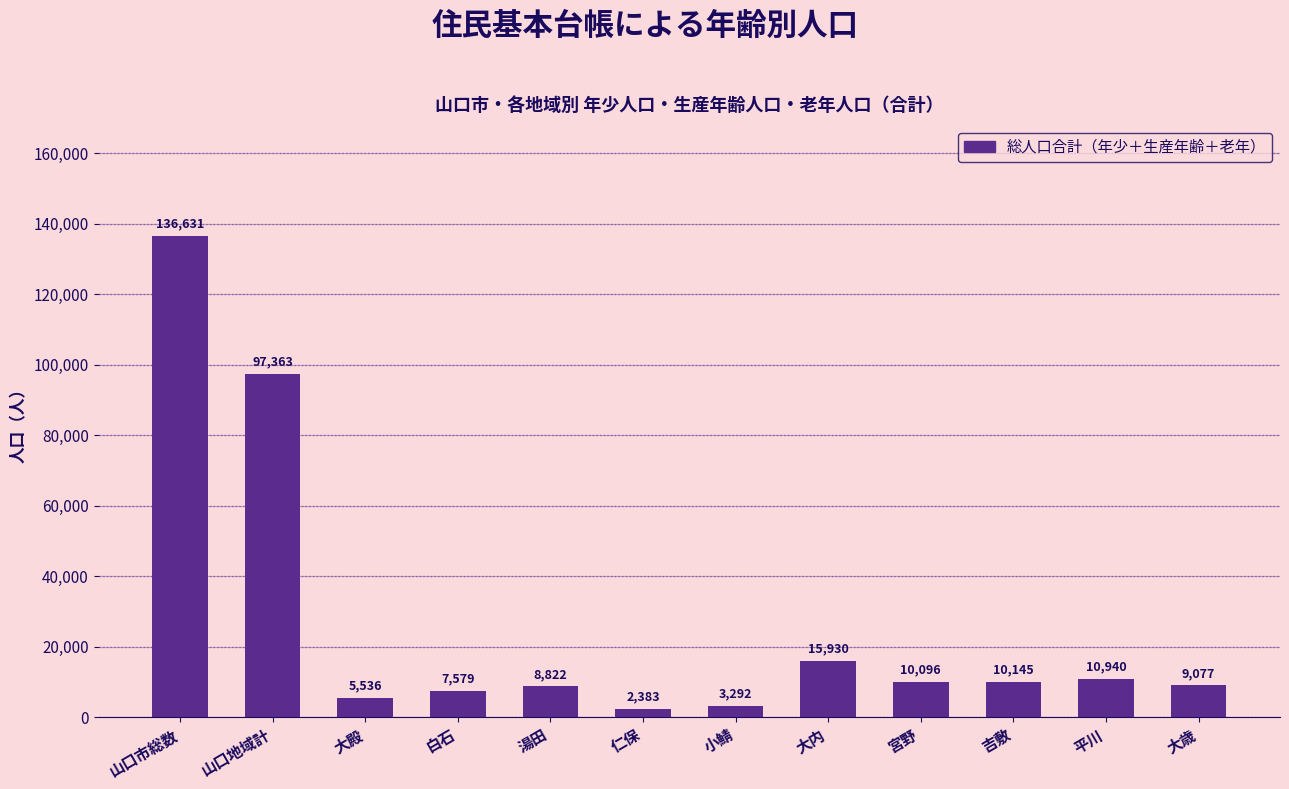

How many bars are there in total?

12